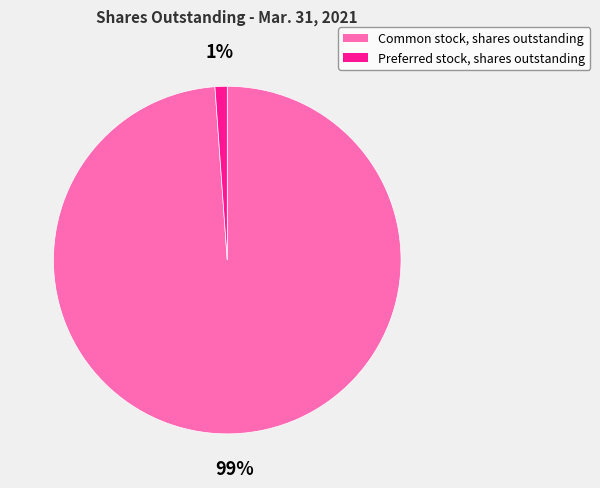

Which has a higher value, Common stock, shares outstanding or Preferred stock, shares outstanding?

Common stock, shares outstanding